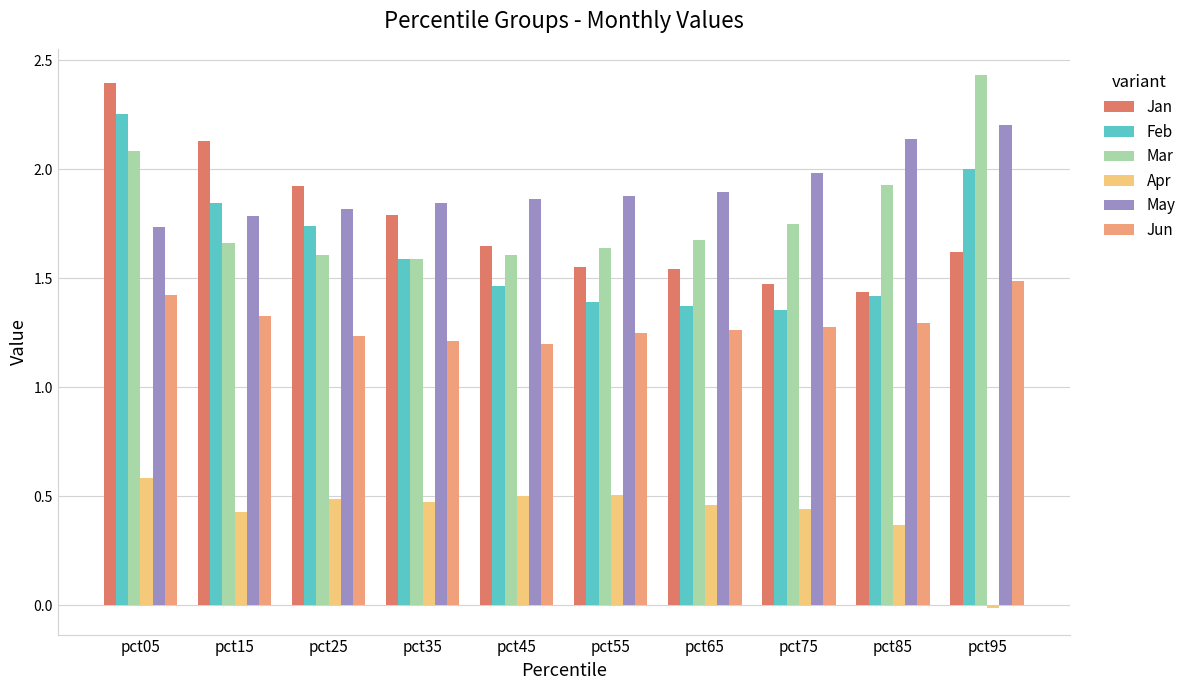

Between pct65 and pct95, which series saw the biggest shift?

Mar